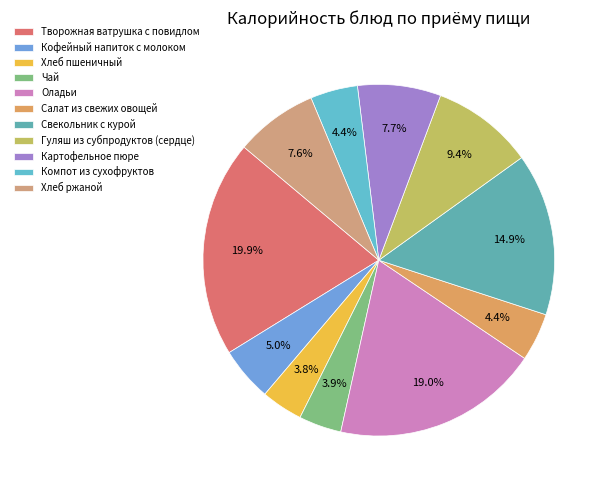

Which has a higher value, Компот из сухофруктов or Гуляш из субпродуктов (сердце)?

Гуляш из субпродуктов (сердце)